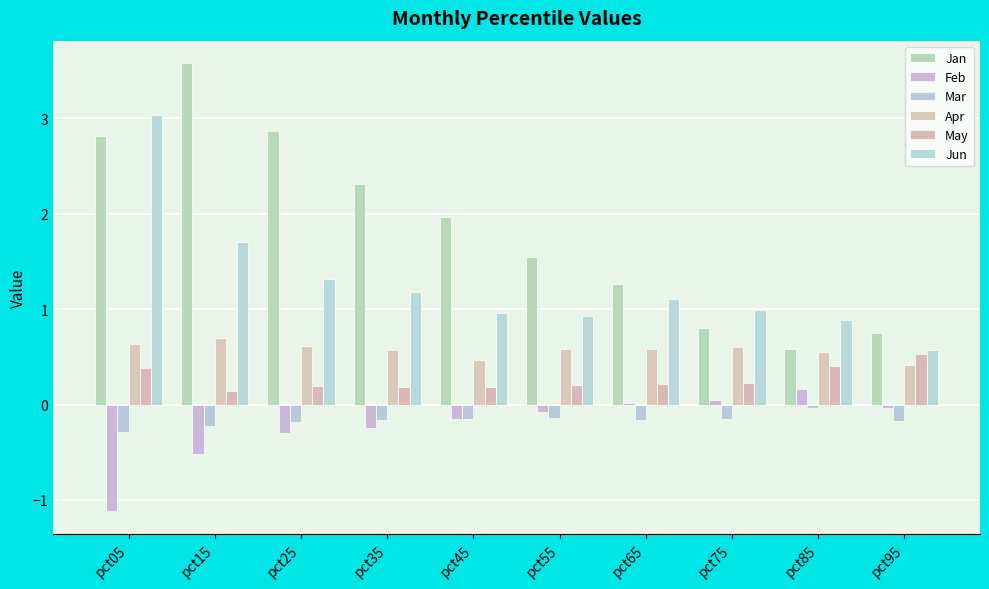

Is the value of Apr at pct75 greater than the value of May at pct65?

Yes